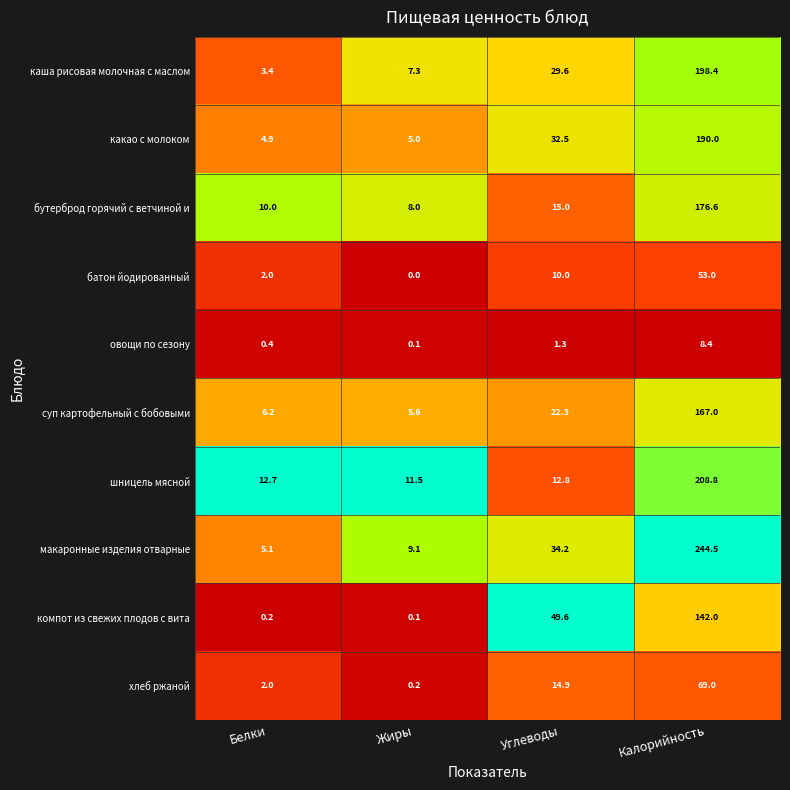

What is the difference between the maximum and second lowest values in the хлеб ржаной series?

67.0